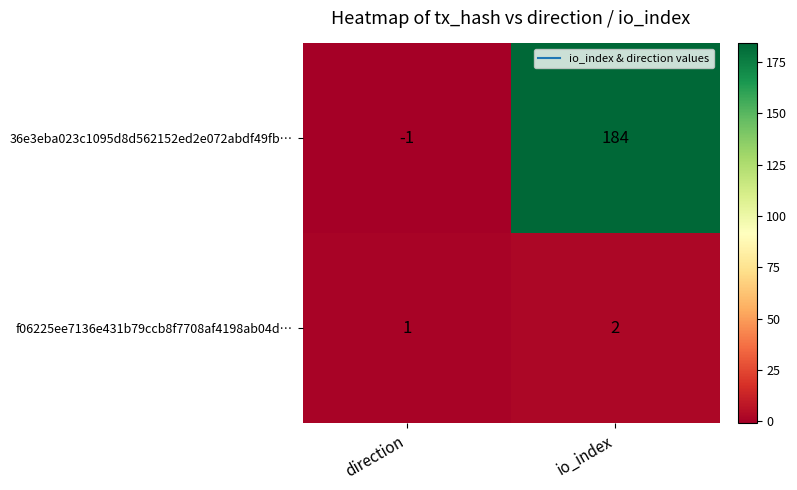

Reading left to right, extract all data points from this chart.

36e3eba023c1095d8d562152ed2e072abdf49fb…: -1	184
f06225ee7136e431b79ccb8f7708af4198ab04d…: 1	2